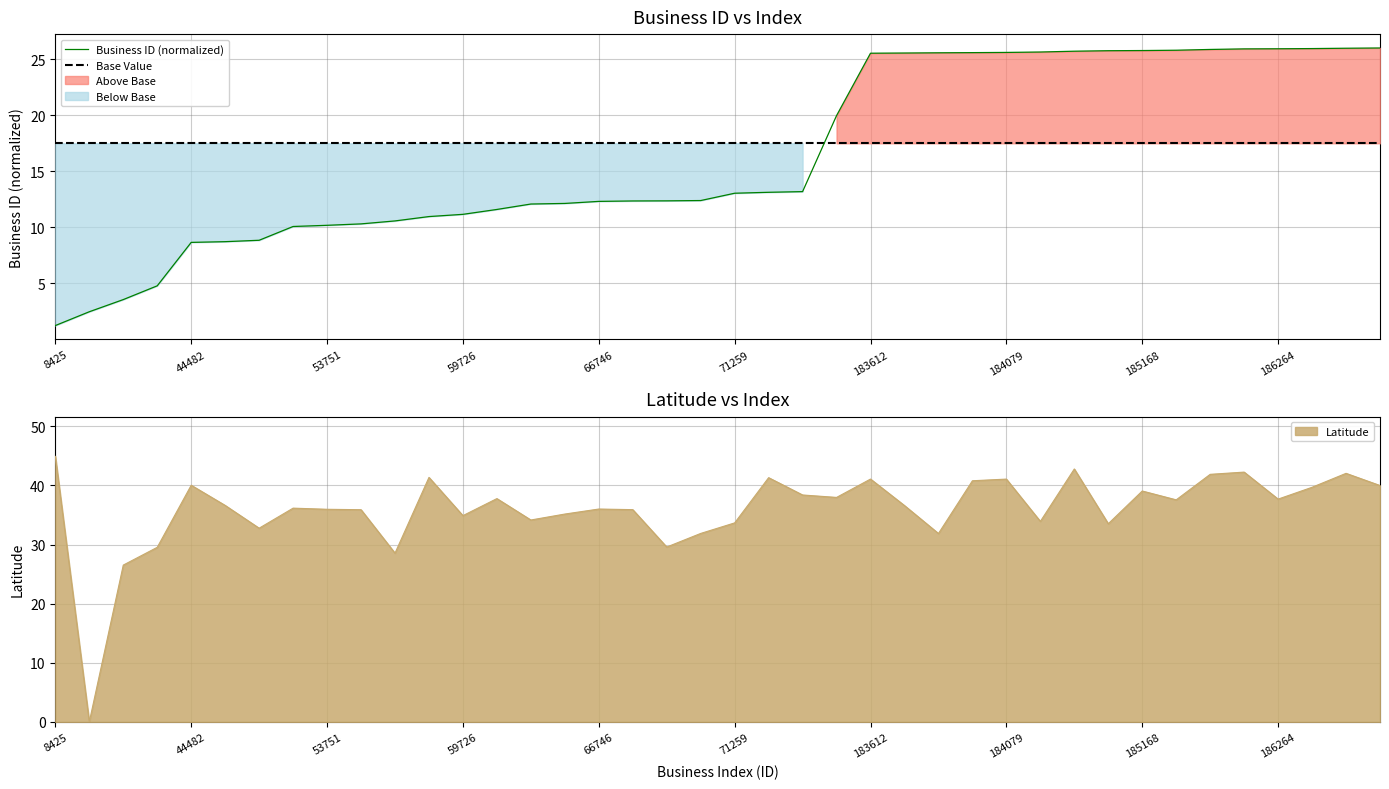

At which label does Business ID (normalized) reach its minimum?

8425